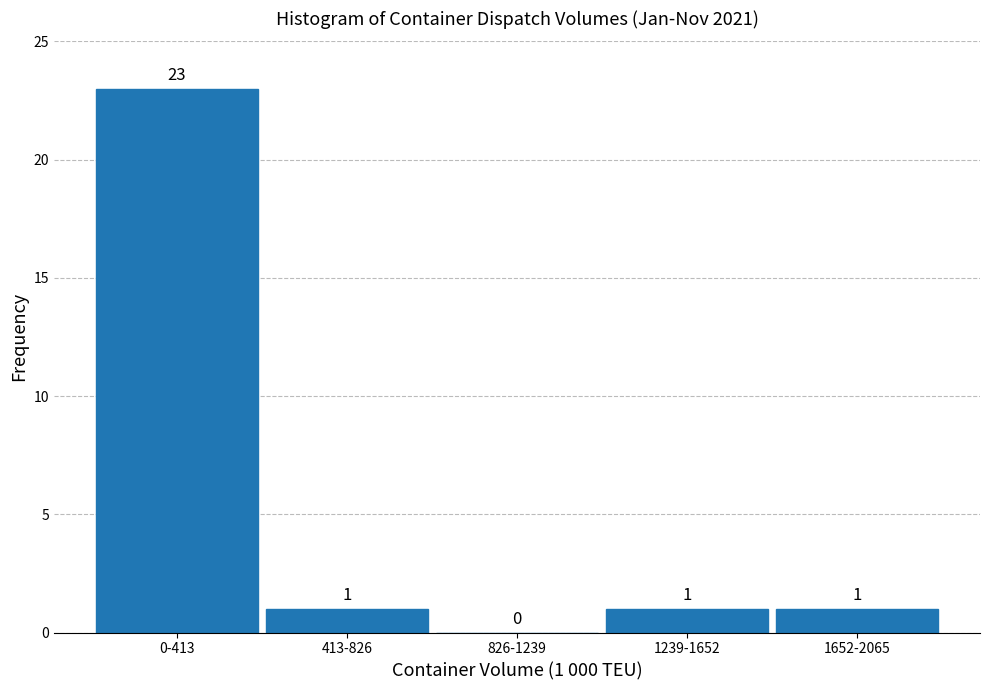

Reading left to right, transcribe all the data shown in this chart.

0-413=23	413-826=1	826-1239=0	1239-1652=1	1652-2065=1